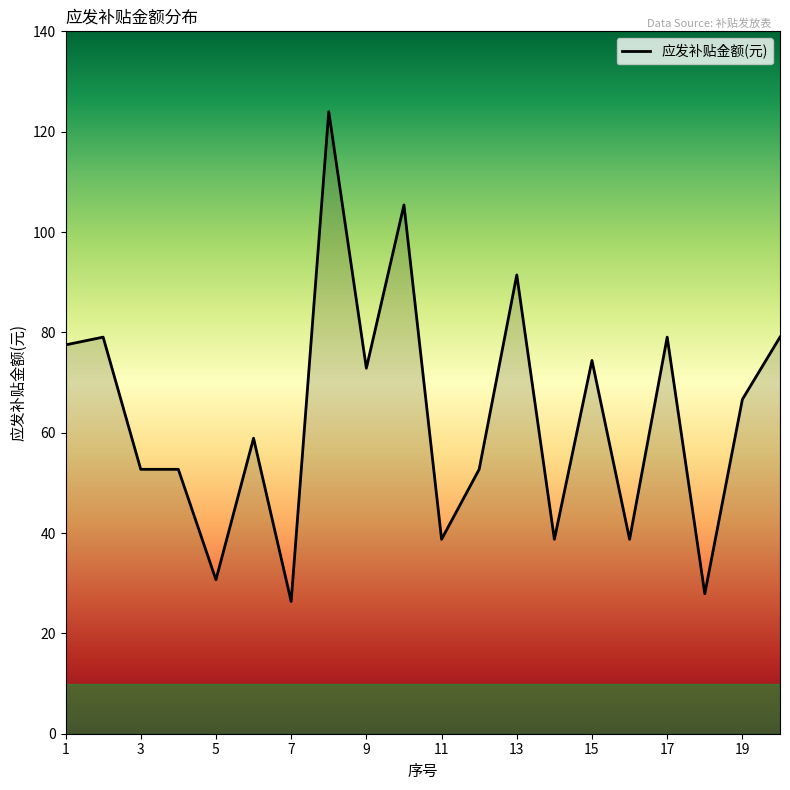

What is the greatest value displayed?

124.0